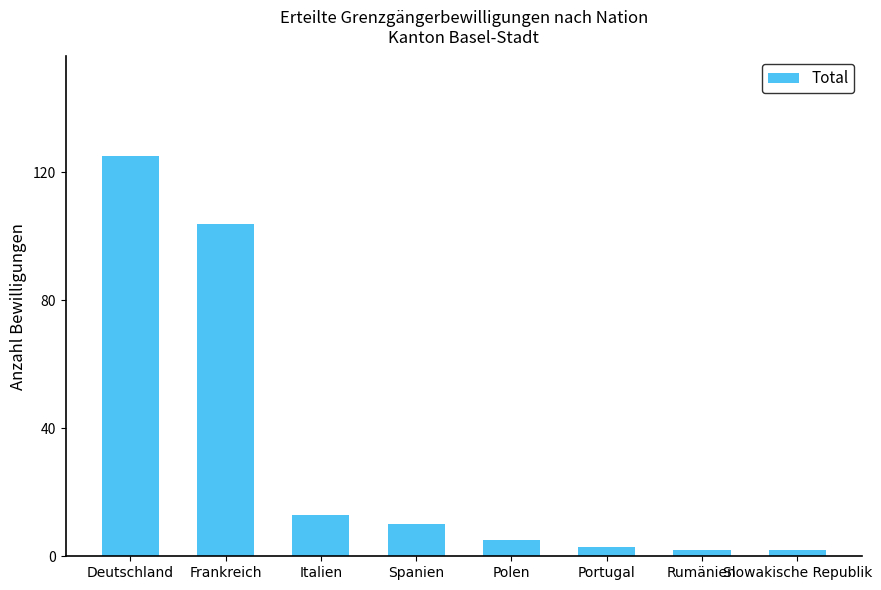

The value at Frankreich is 104. True or false?

True